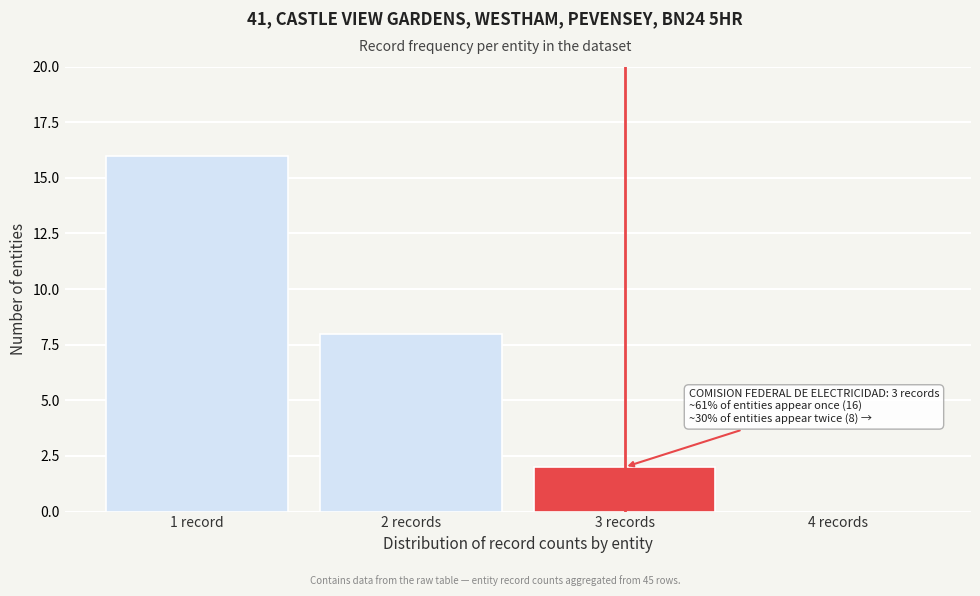

Reading left to right, extract all data points from this chart.

1 record=16	2 records=8	3 records=2	4 records=0